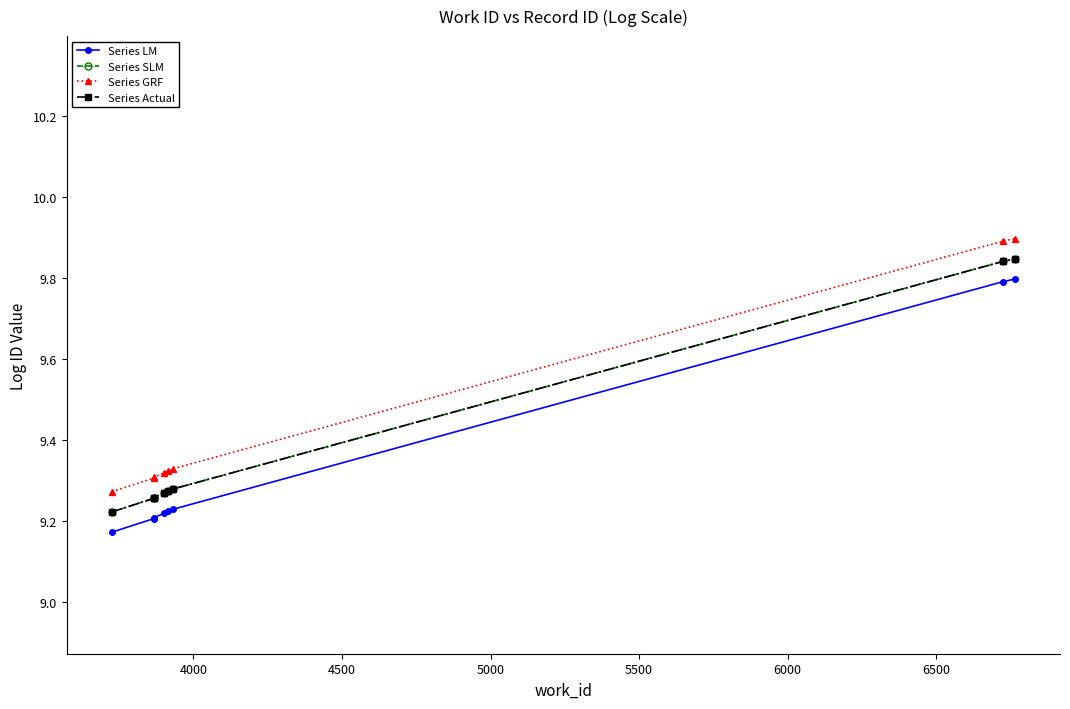

Which has a higher value, 4000 or 6500?

6500